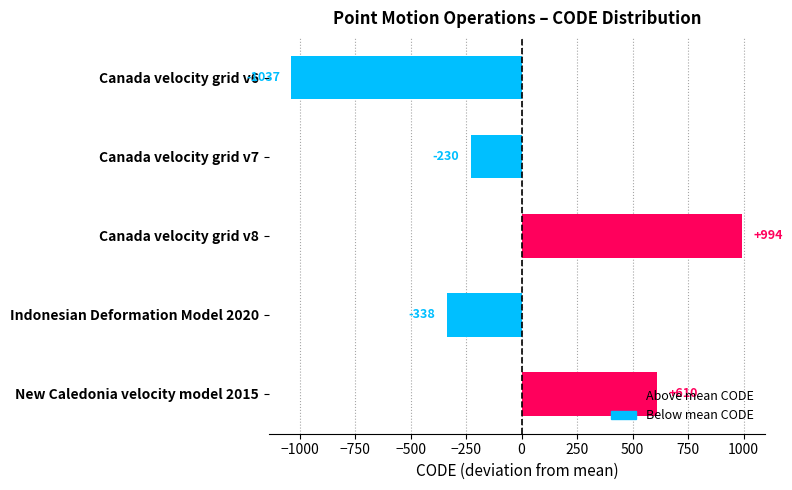

The value at Canada velocity grid v6 is -1669.6. True or false?

False